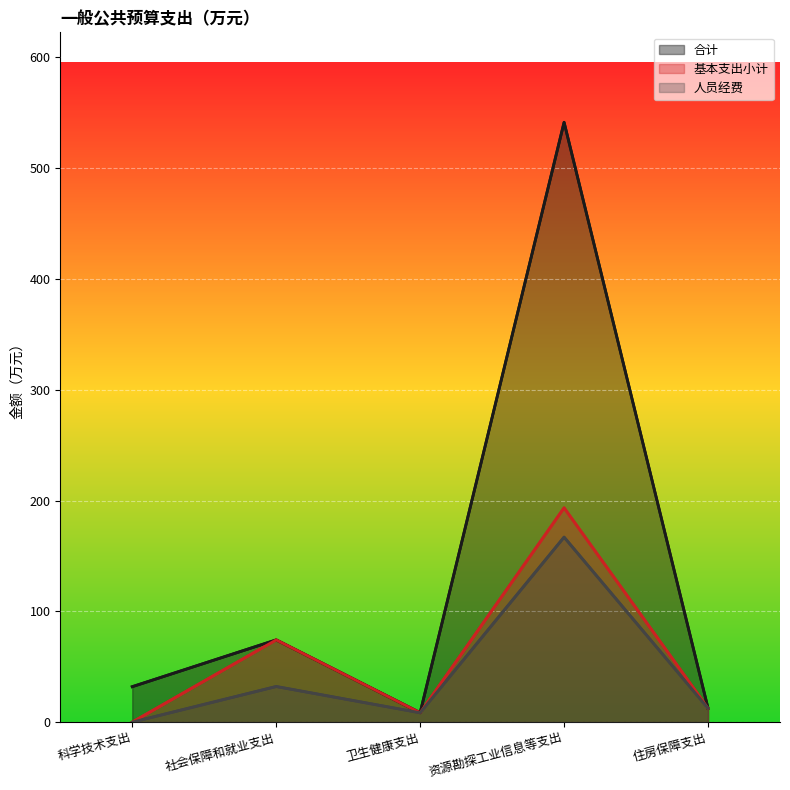

How many lines are shown in the chart?

3